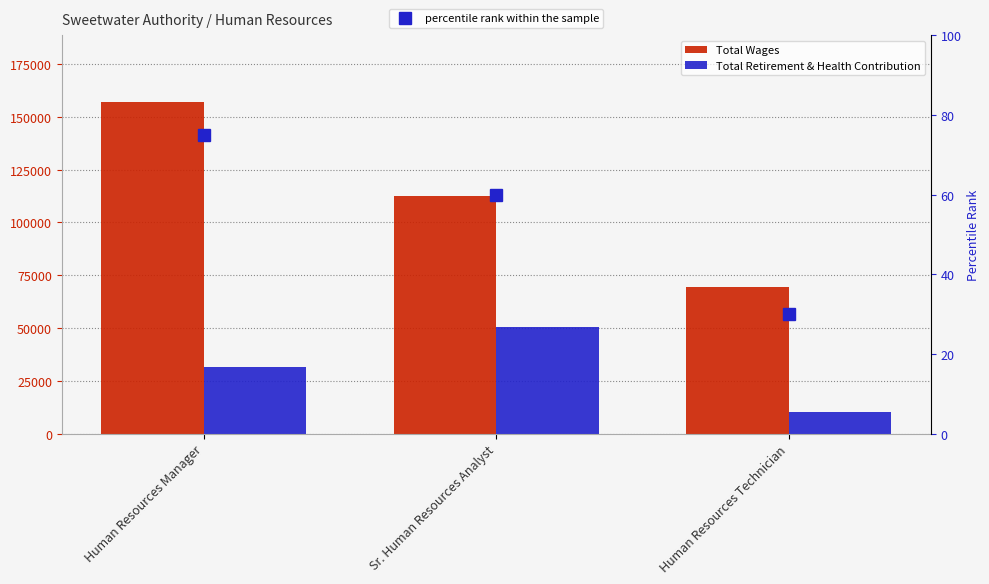

Rank the series by their maximum value, from highest to lowest.

Total Wages, Total Retirement & Health Contribution, percentile rank within the sample